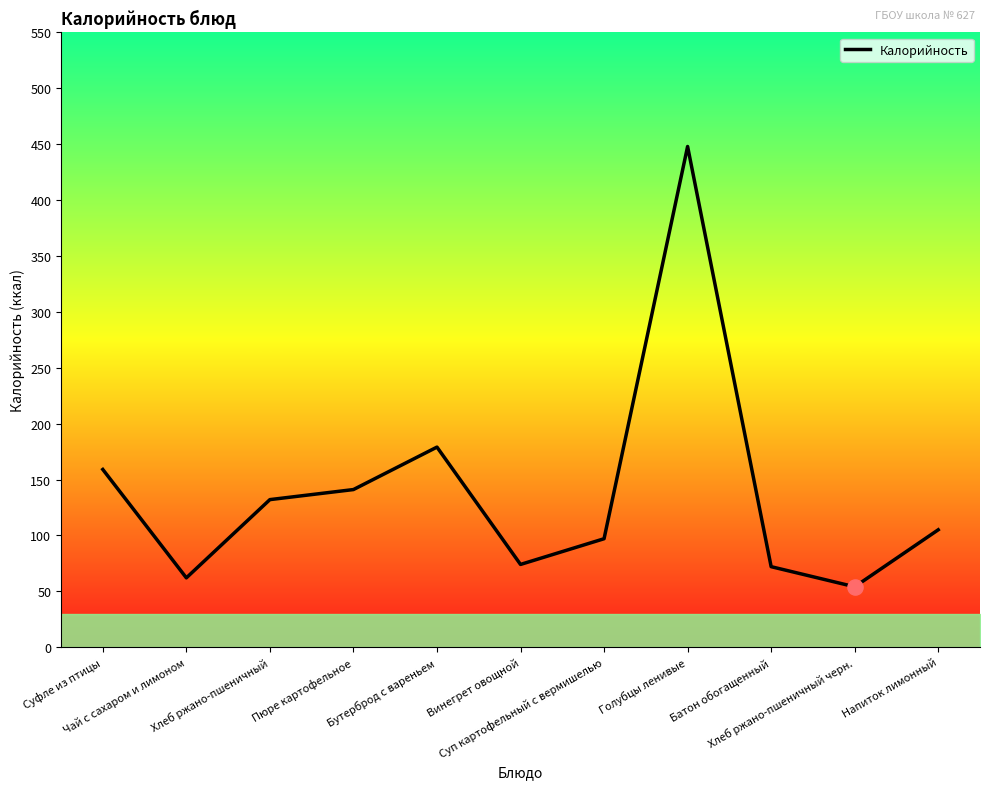

What is the change in value from Чай с сахаром и лимоном to Батон обогащенный?

+10